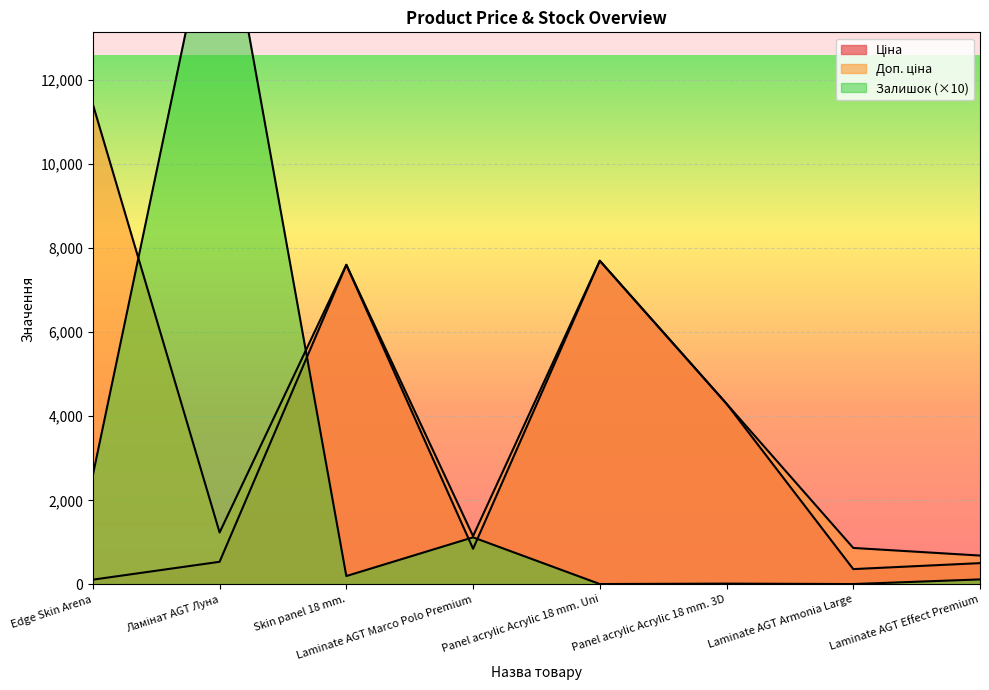

What is the difference between the second highest and minimum values in the Залишок series?

2590.0